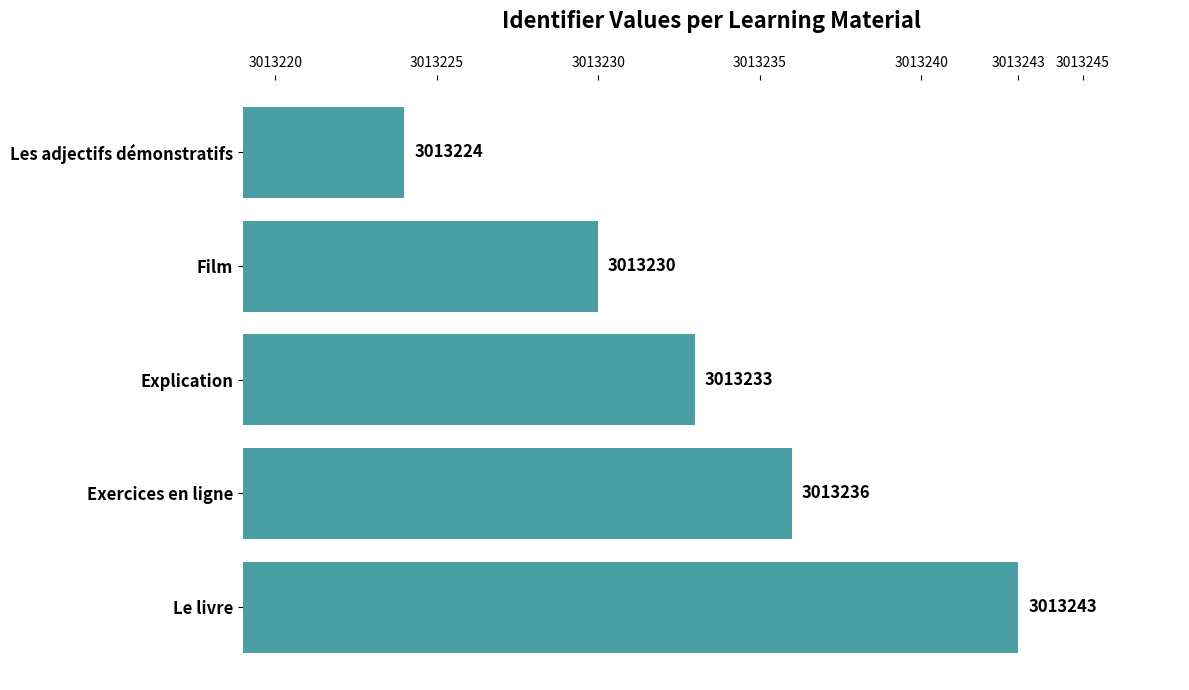

Rank the categories by value from lowest to highest.

Les adjectifs démonstratifs, Film, Explication, Exercices en ligne, Le livre